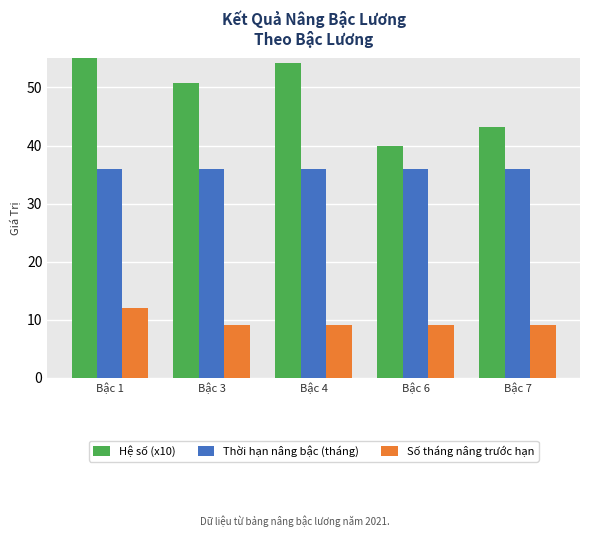

How many groups of bars are there?

5